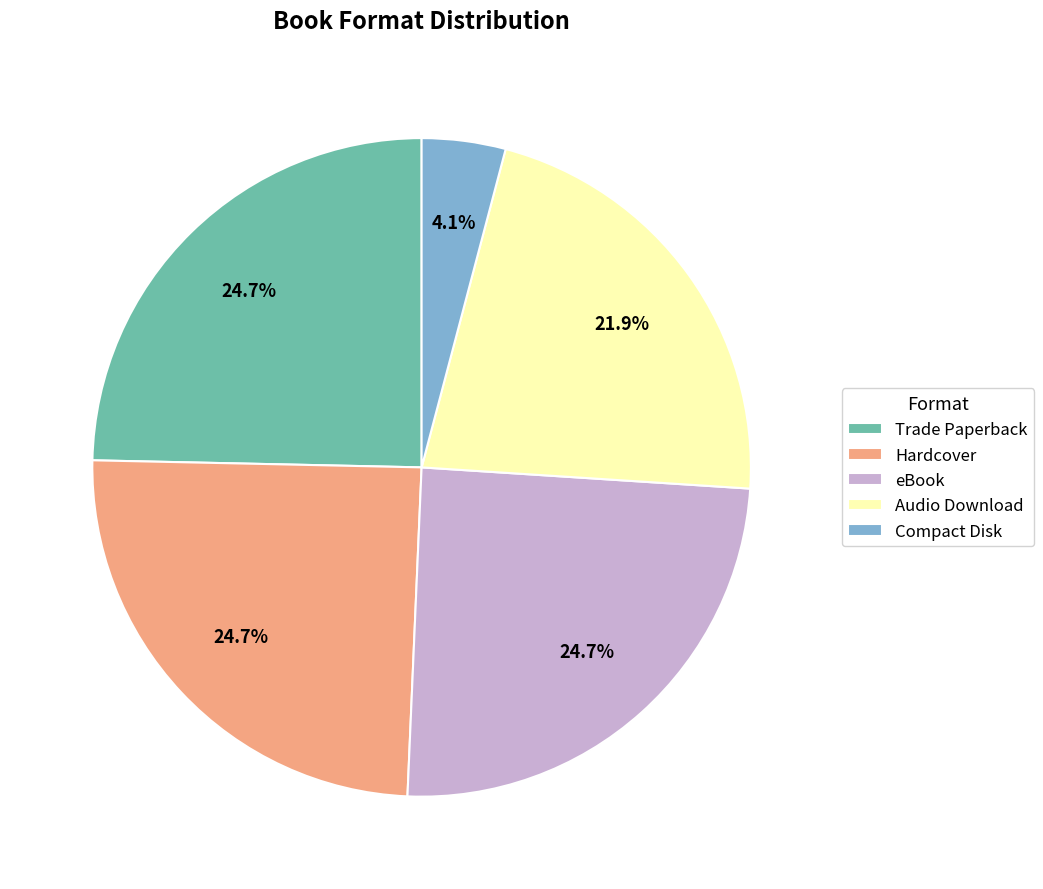

What is the ratio of the value at Trade Paperback to the value at Hardcover?

1.0